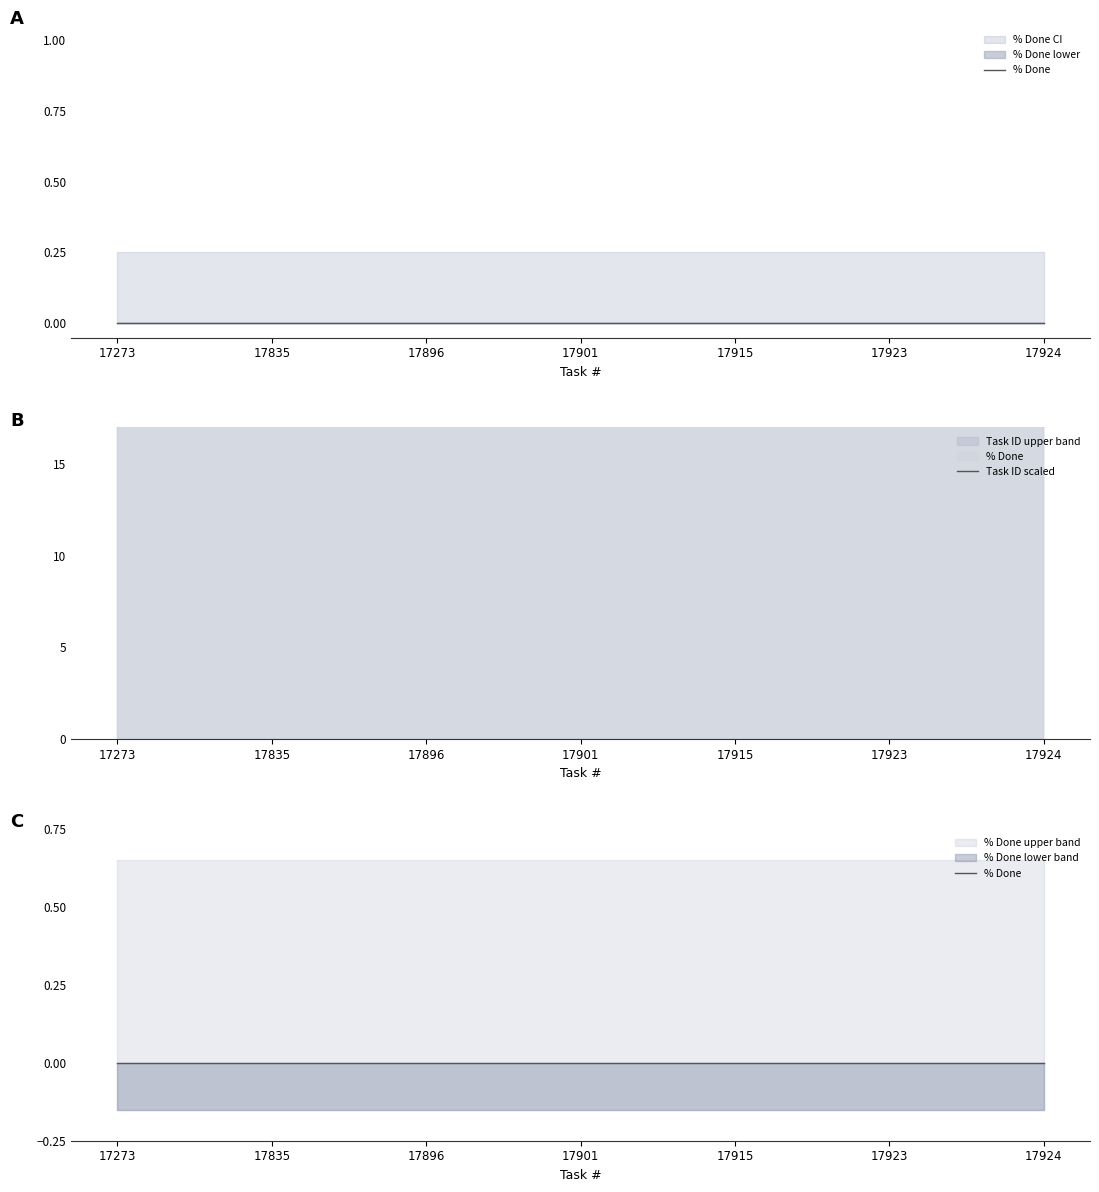

Which series has the largest total across all categories?

Task ID scaled